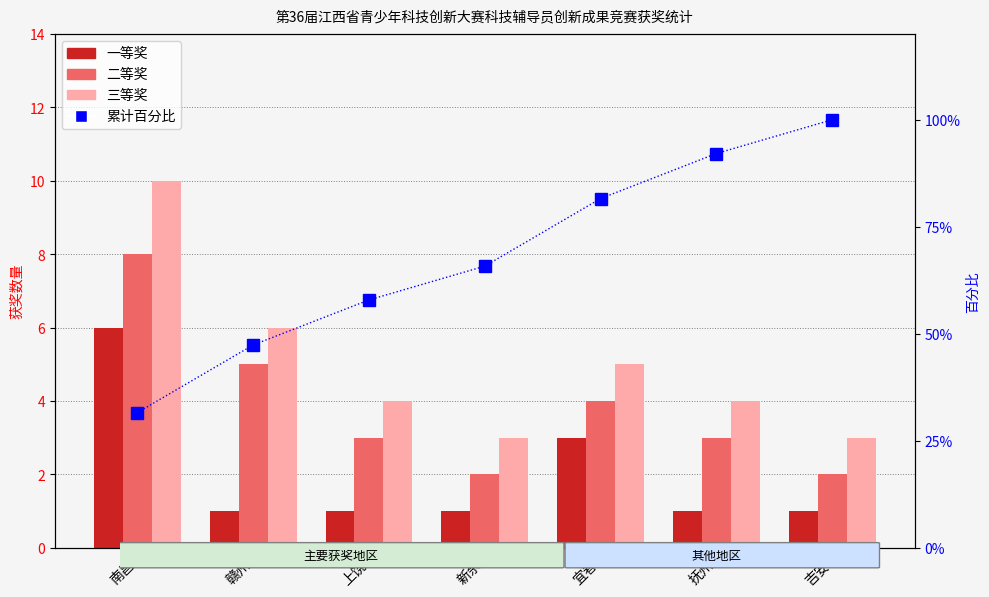

What is the value of the 二等奖 bar at the 1st from the left?

8.0